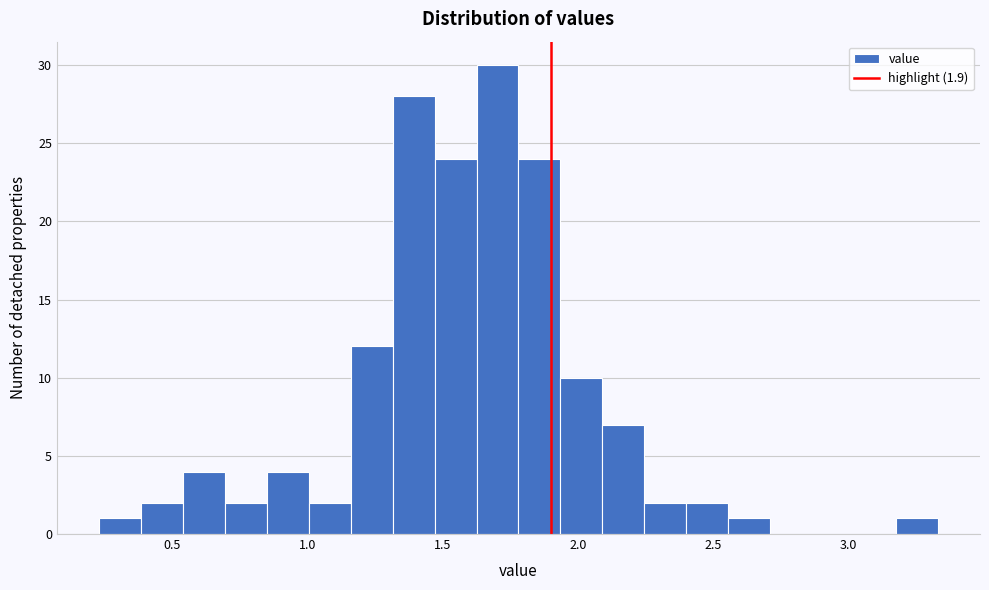

Read against the x-axis, roughly where is the centre of the tallest bar?

1.70